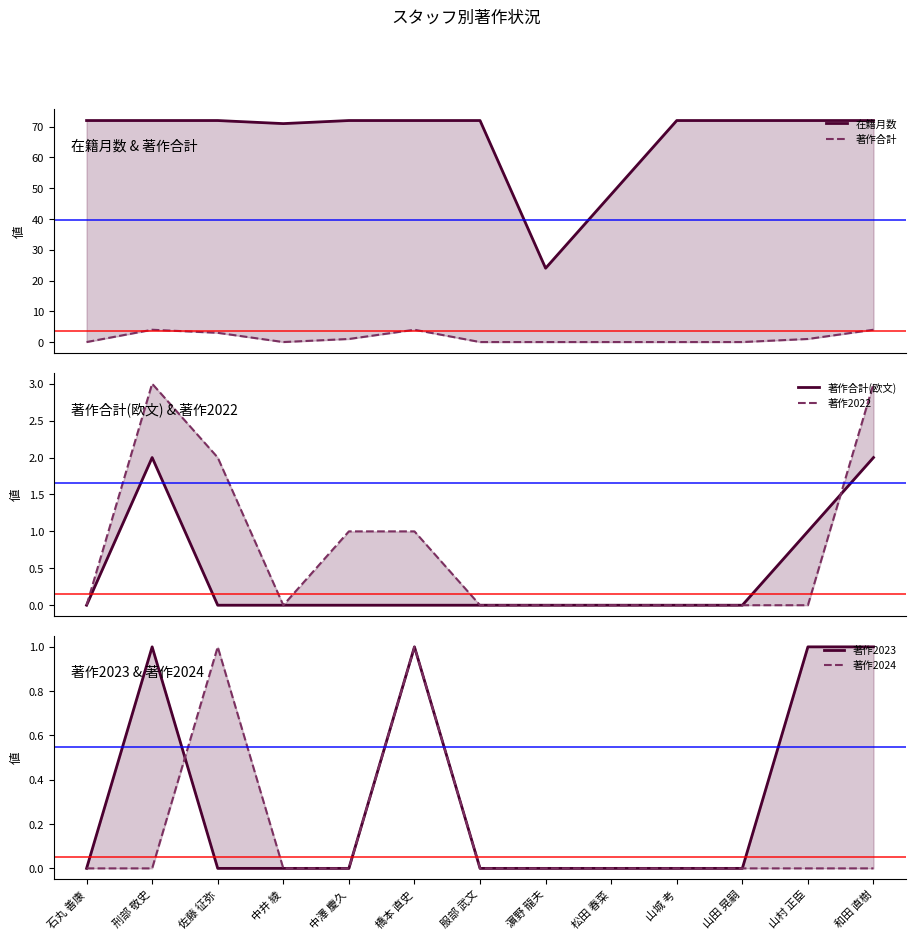

True or false: 著作2022 and 著作2024 cross at least once.

False